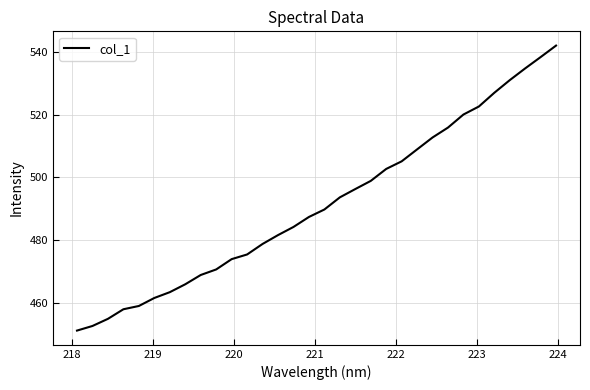

What is the difference between the maximum and minimum values?

90.7